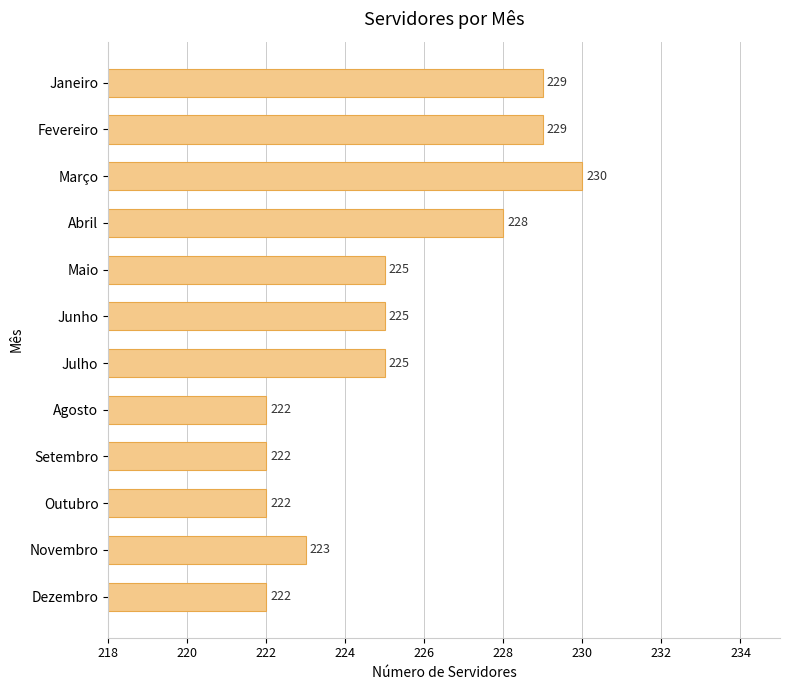

The value at Junho is 117. True or false?

False